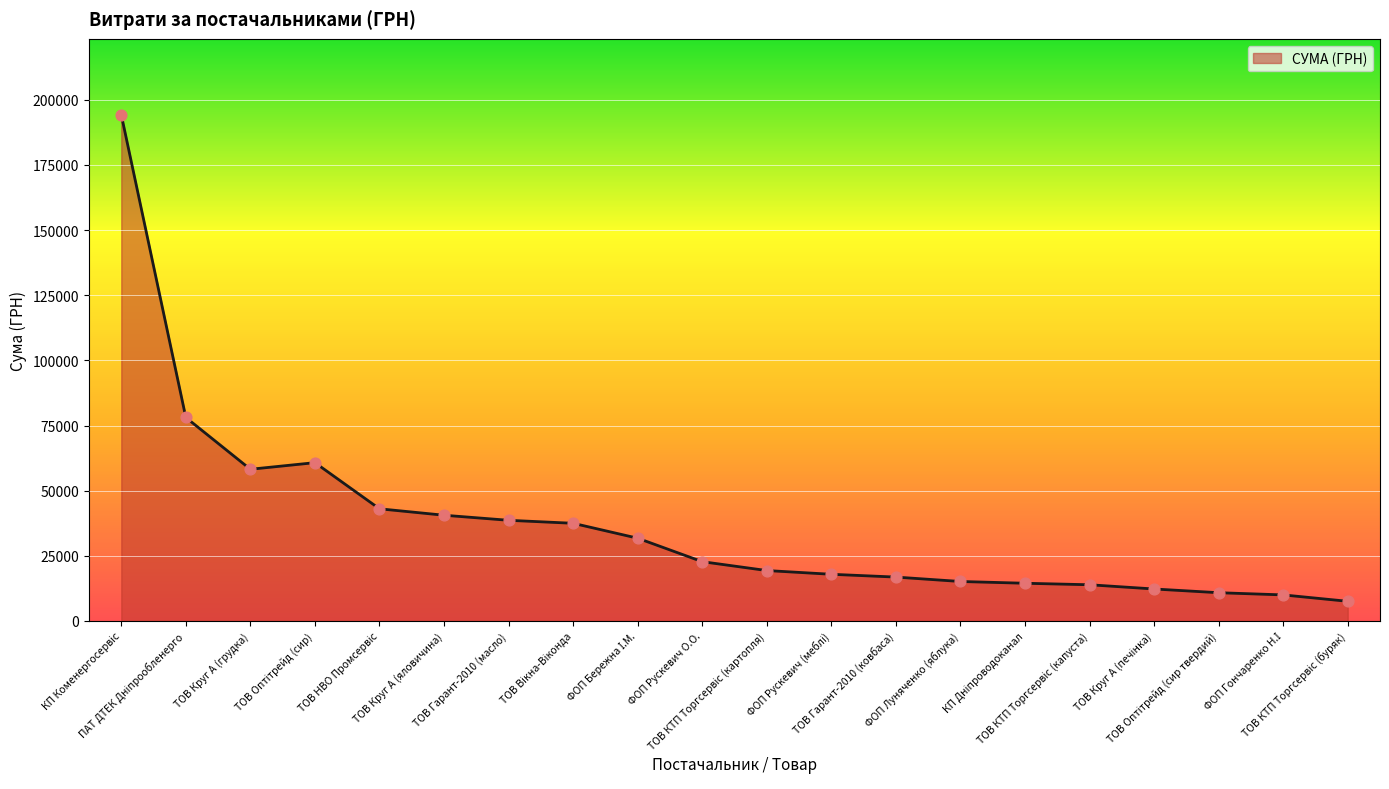

What is the difference between the maximum and minimum values?

186705.6